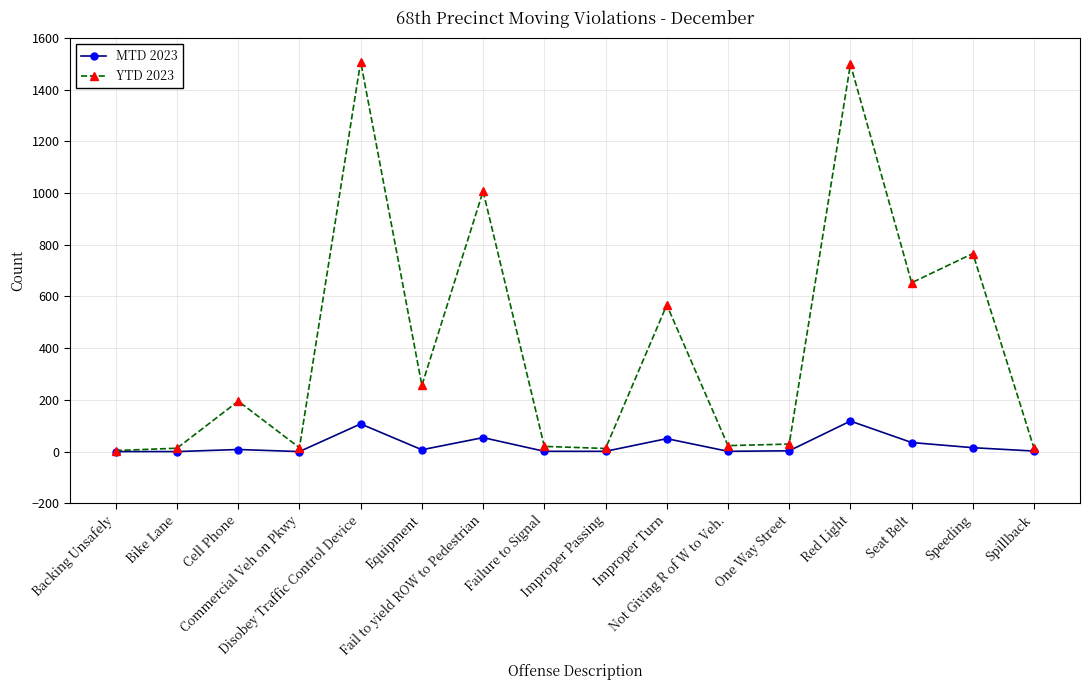

What is the label of the 7th point from the left?

Fail to yield ROW to Pedestrian